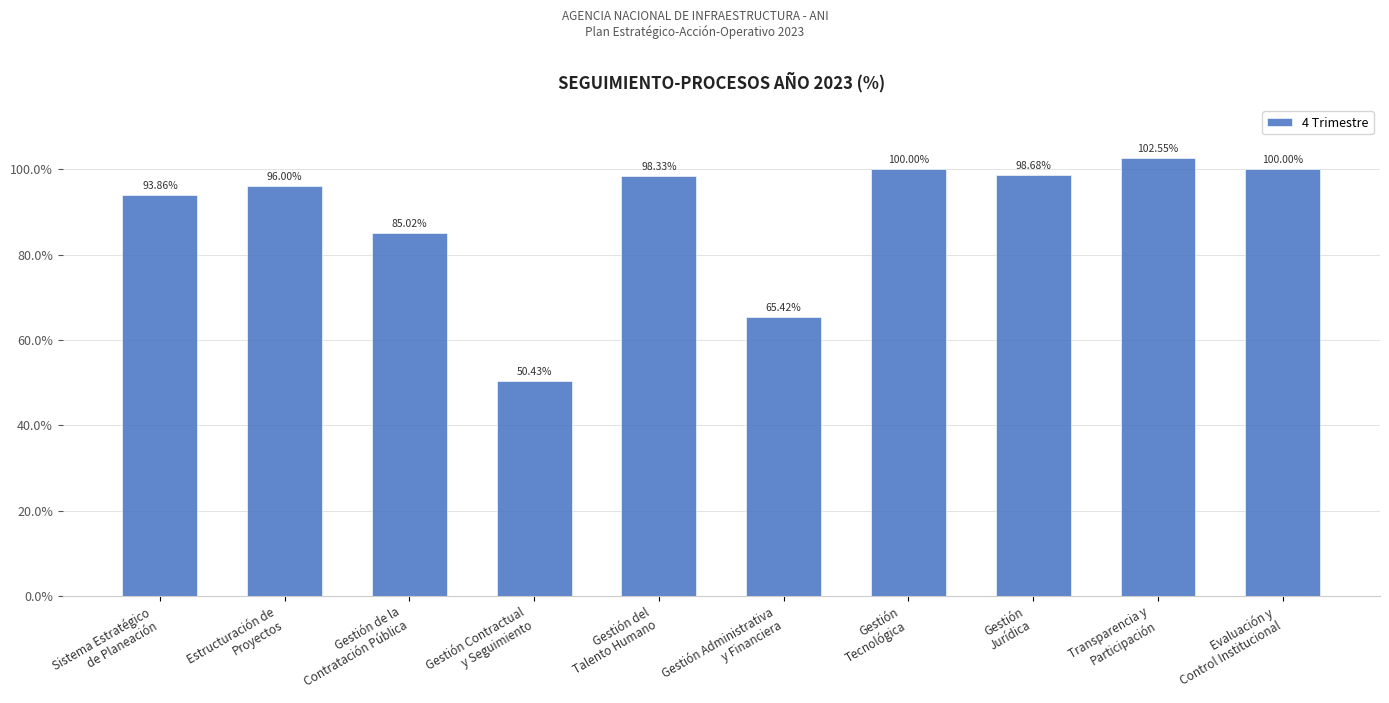

At which label is the value closest to 0?

Gestión Contractual
y Seguimiento